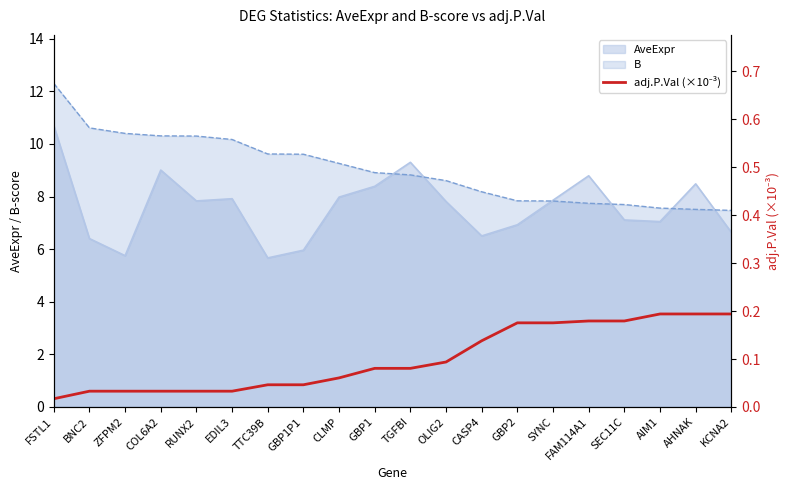

What is the highest value of the B series?

12.3